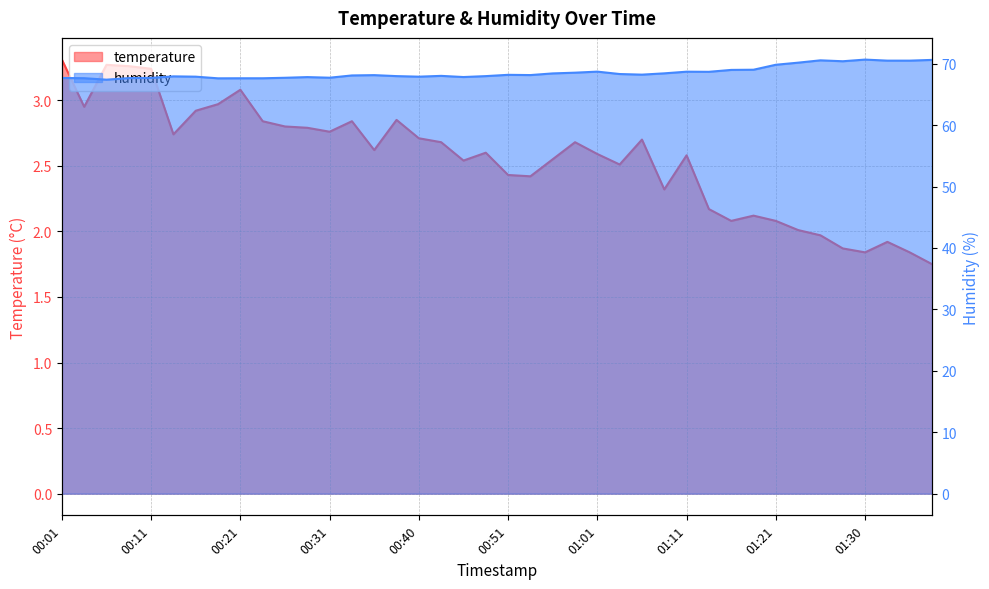

Is it true that temperature equals 1.0 at 01:06?

False